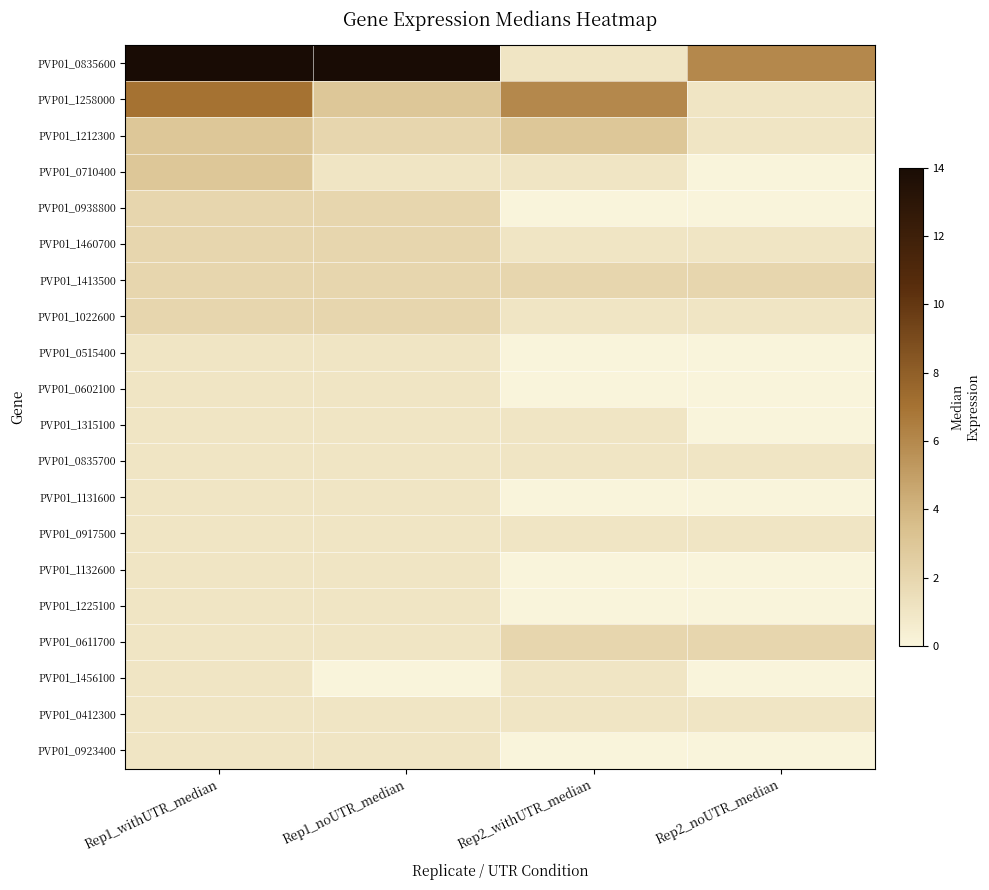

Which series has the largest total across all categories?

PVP01_0835600